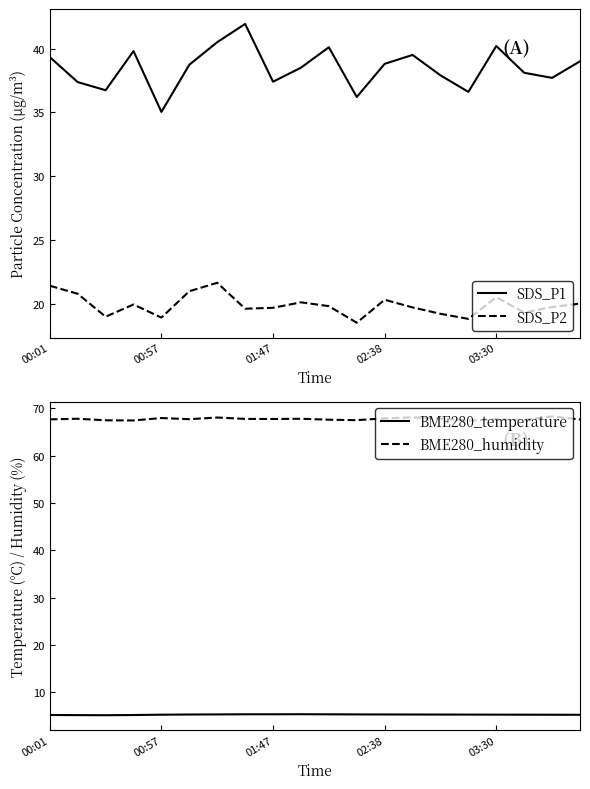

What are all the series names shown in the legend?

SDS_P1, SDS_P2, BME280_temperature, BME280_humidity